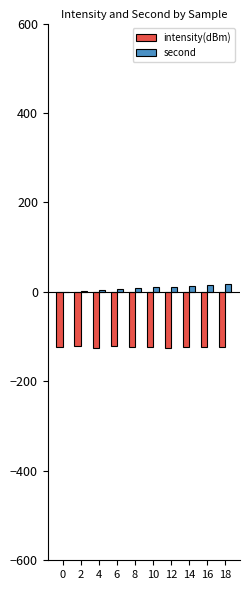

Which series has the widest spread of values?

second